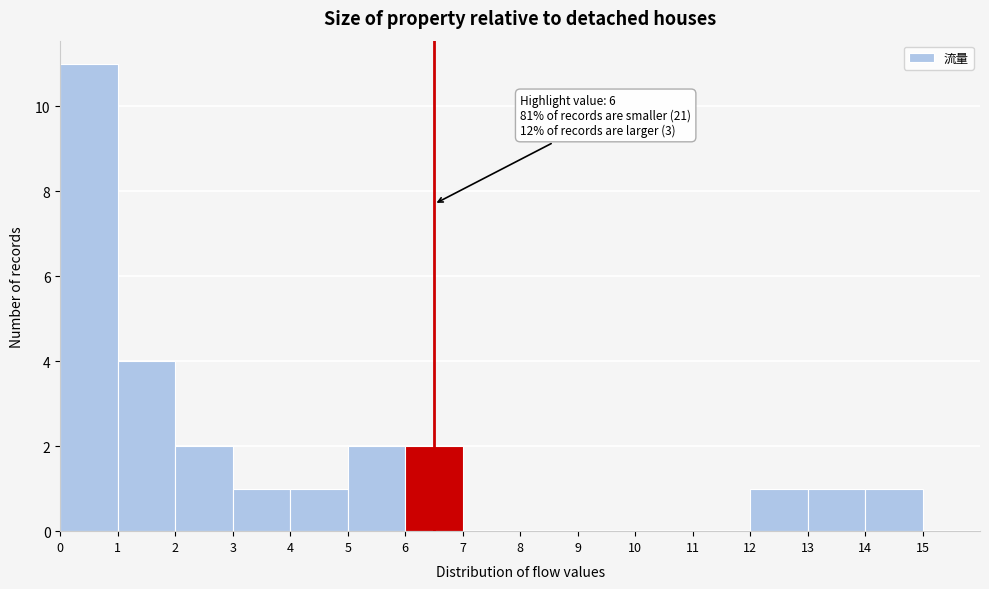

Over which range of the x-axis is the bar tallest?

0 to 1